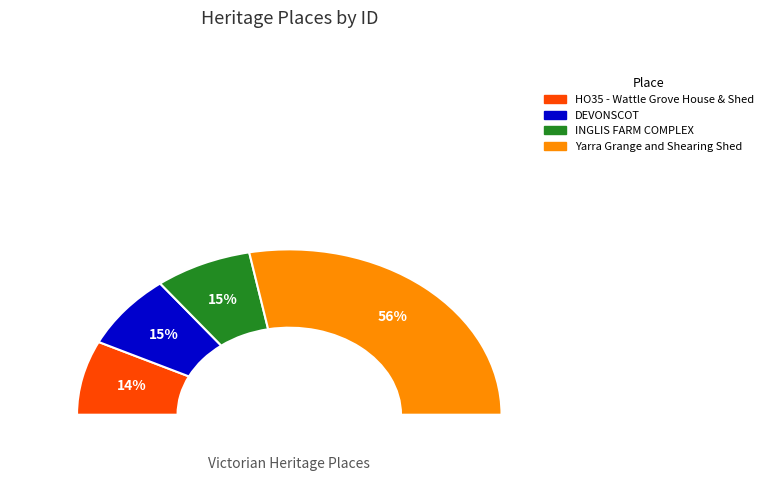

Which category has the smallest portion of the pie?

HO35 - Wattle Grove House & Shed